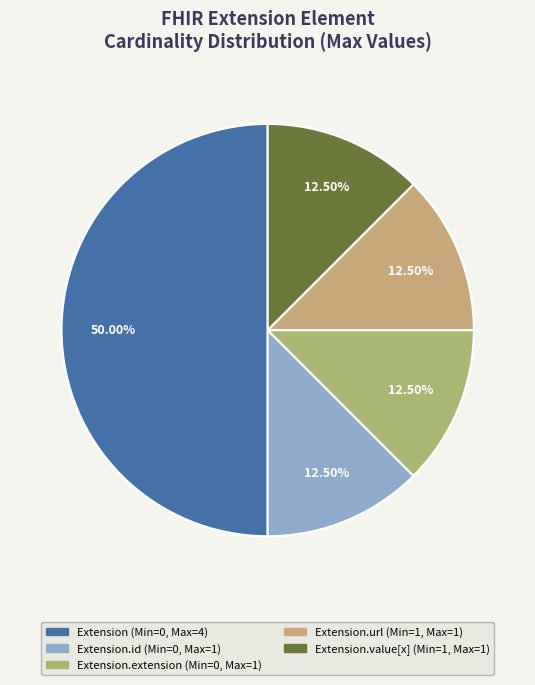

How many slices are in this pie chart?

5